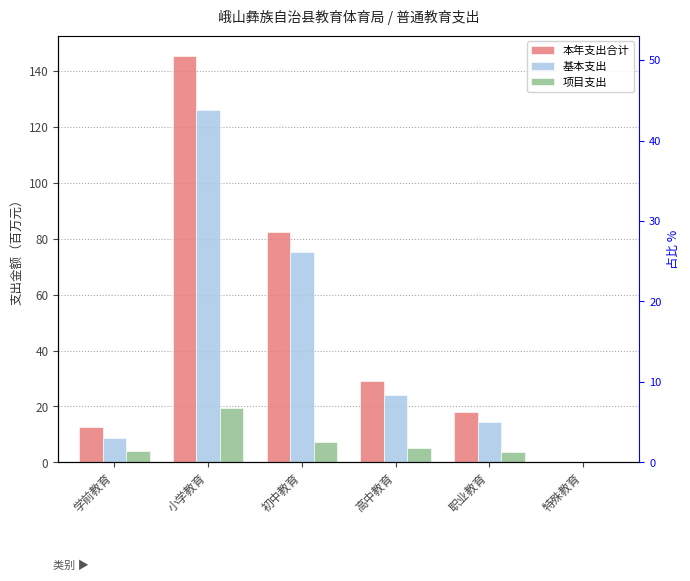

Rank the series by their maximum value, from highest to lowest.

本年支出合计, 基本支出, 项目支出